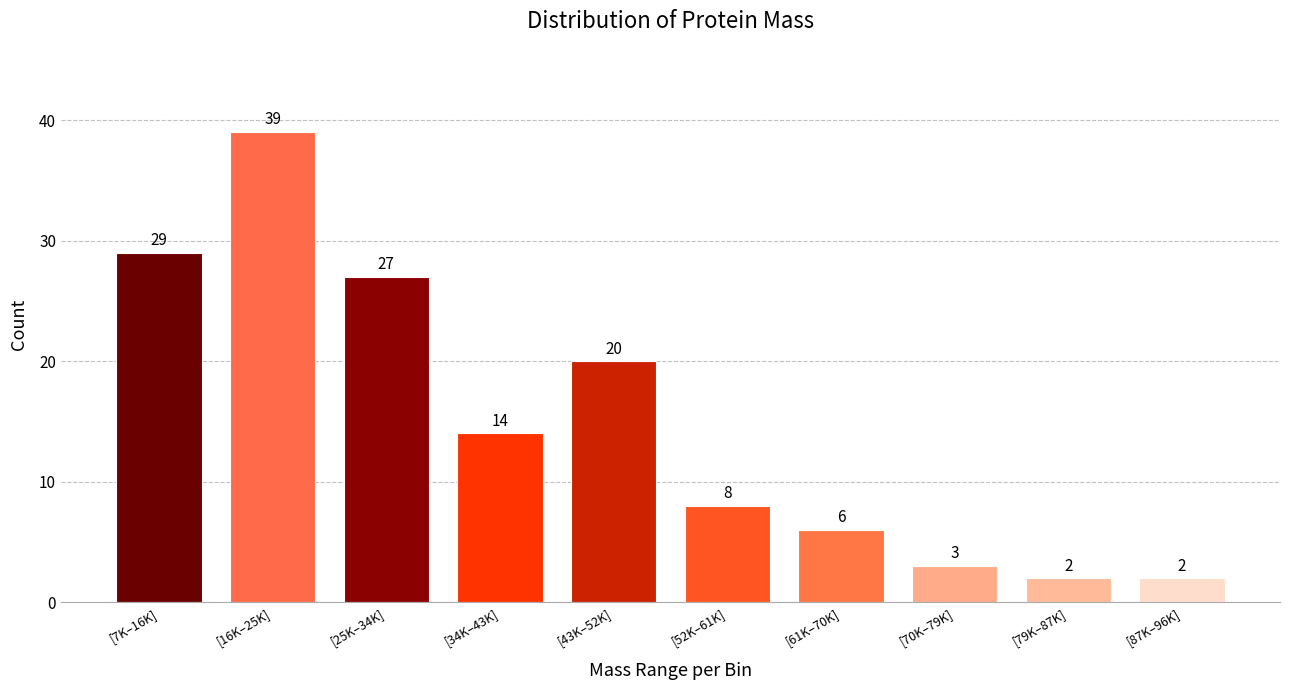

Reading left to right, what are all the values shown in this chart?

[7K–16K]=29	[16K–25K]=39	[25K–34K]=27	[34K–43K]=14	[43K–52K]=20	[52K–61K]=8	[61K–70K]=6	[70K–79K]=3	[79K–87K]=2	[87K–96K]=2